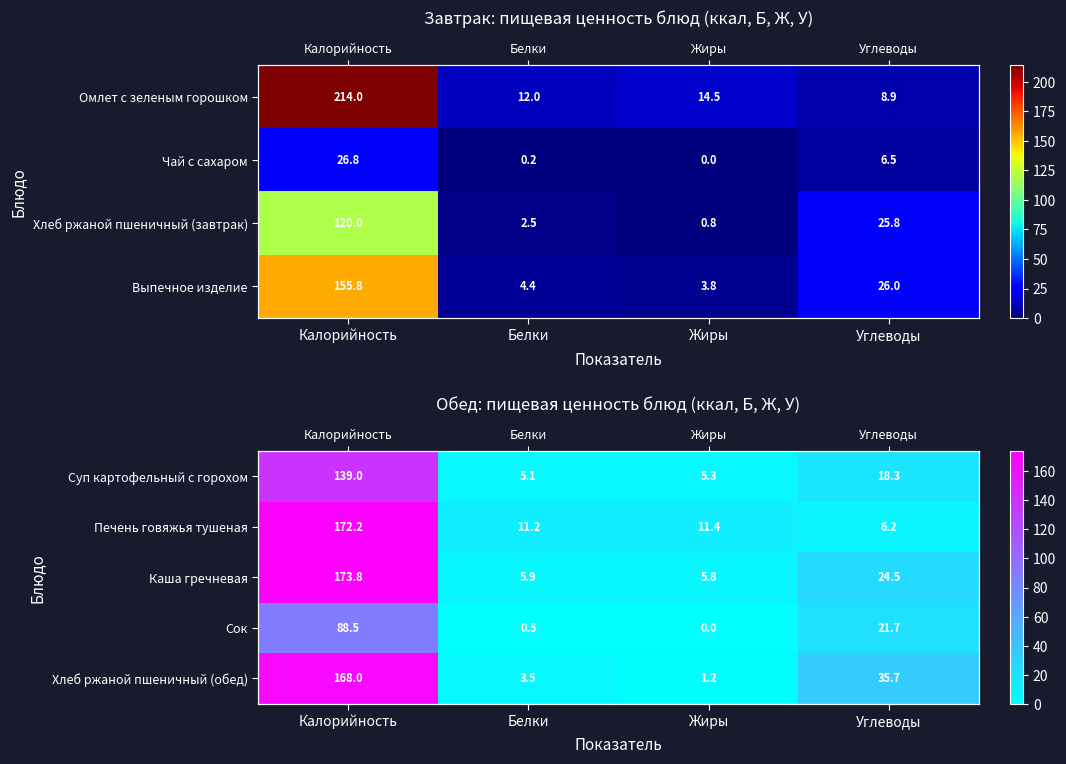

Which category has the highest value across all series?

Калорийность